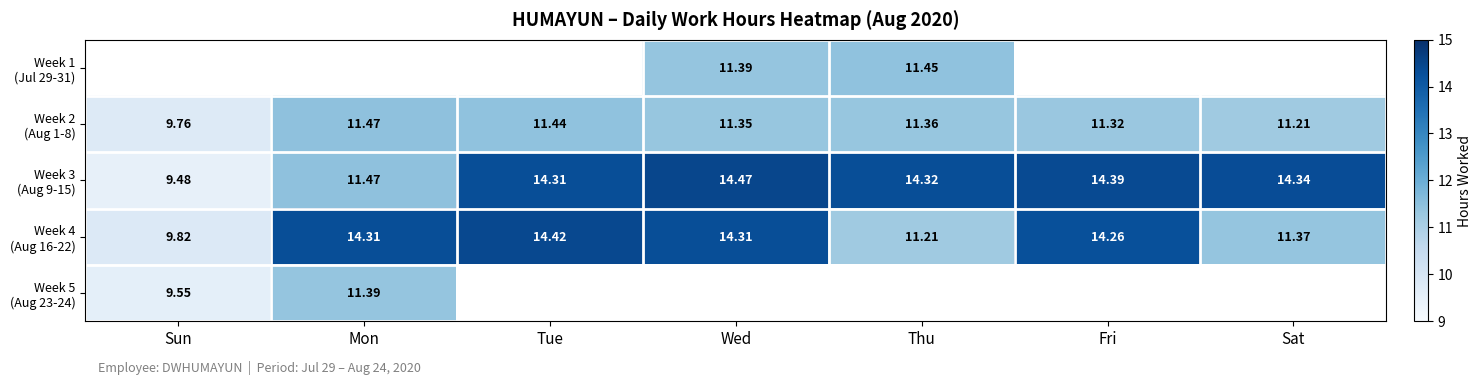

The value of Week 1 (Jul 29-31) at Thu is 11.4. True or false?

True